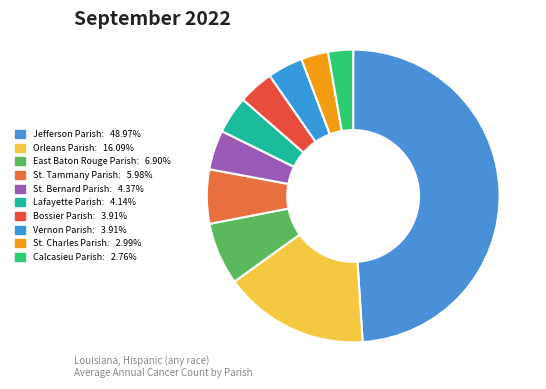

What is the total percentage of Orleans Parish and St. Charles Parish?

19.1%